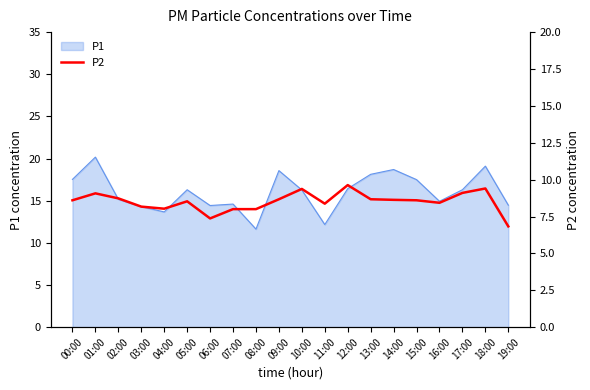

True or false: P1 has a value of 18.1 at 13:00.

True